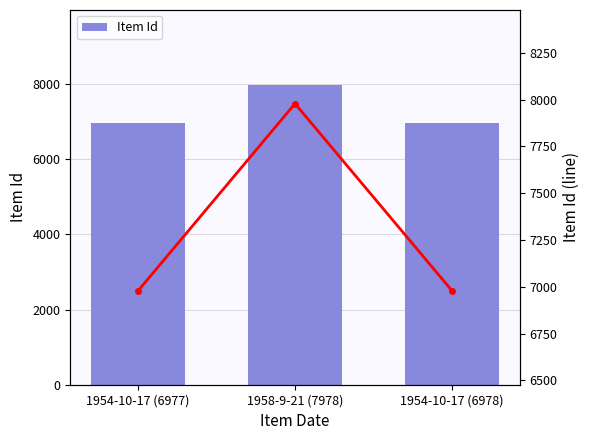

Reading right to left, what are all the values shown in this chart?

Item Id: 1954-10-17 (6978)=6978	1958-9-21 (7978)=7978	1954-10-17 (6977)=6977
Item Id (line): 1954-10-17 (6978)=6978	1958-9-21 (7978)=7978	1954-10-17 (6977)=6977